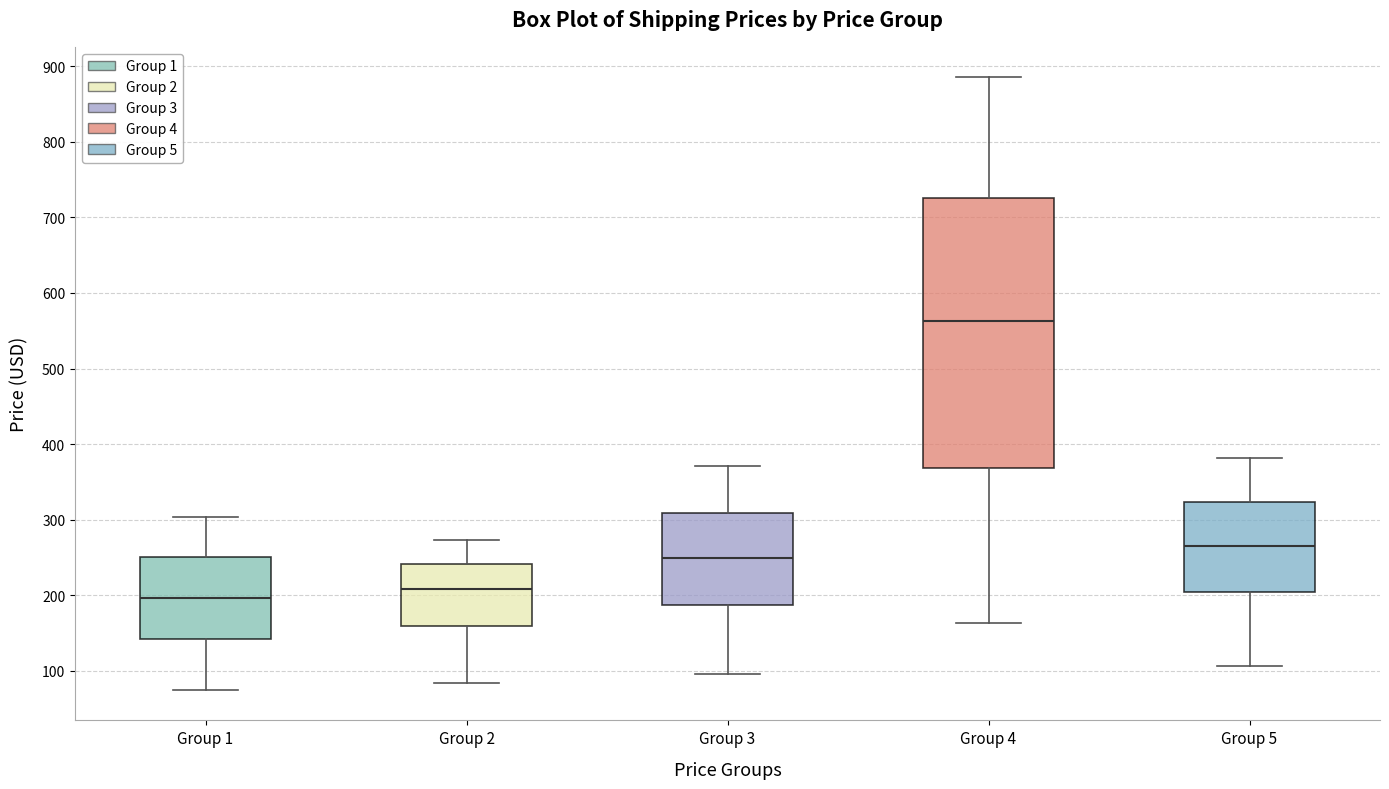

Comparing the boxes themselves (not the whiskers), which one is the tallest?

Group 4